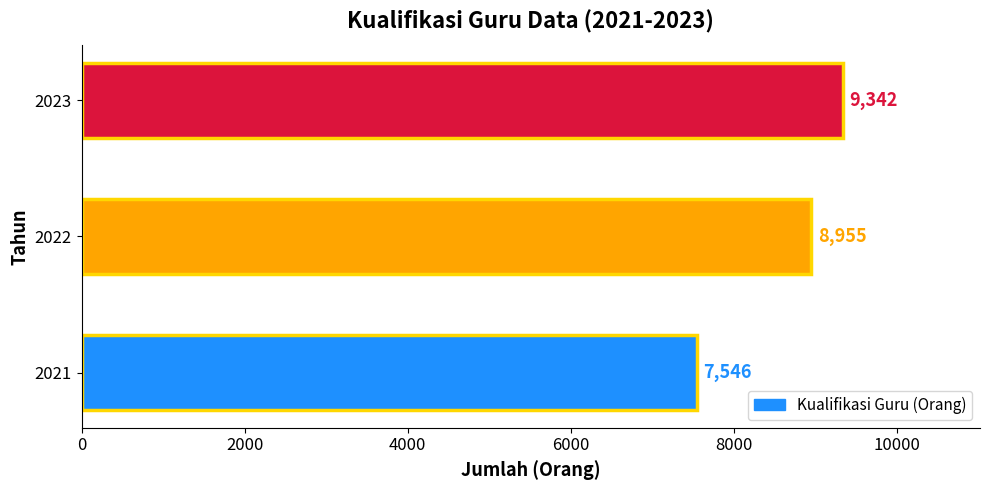

True or false: the data shows 7546 at 2021.

True